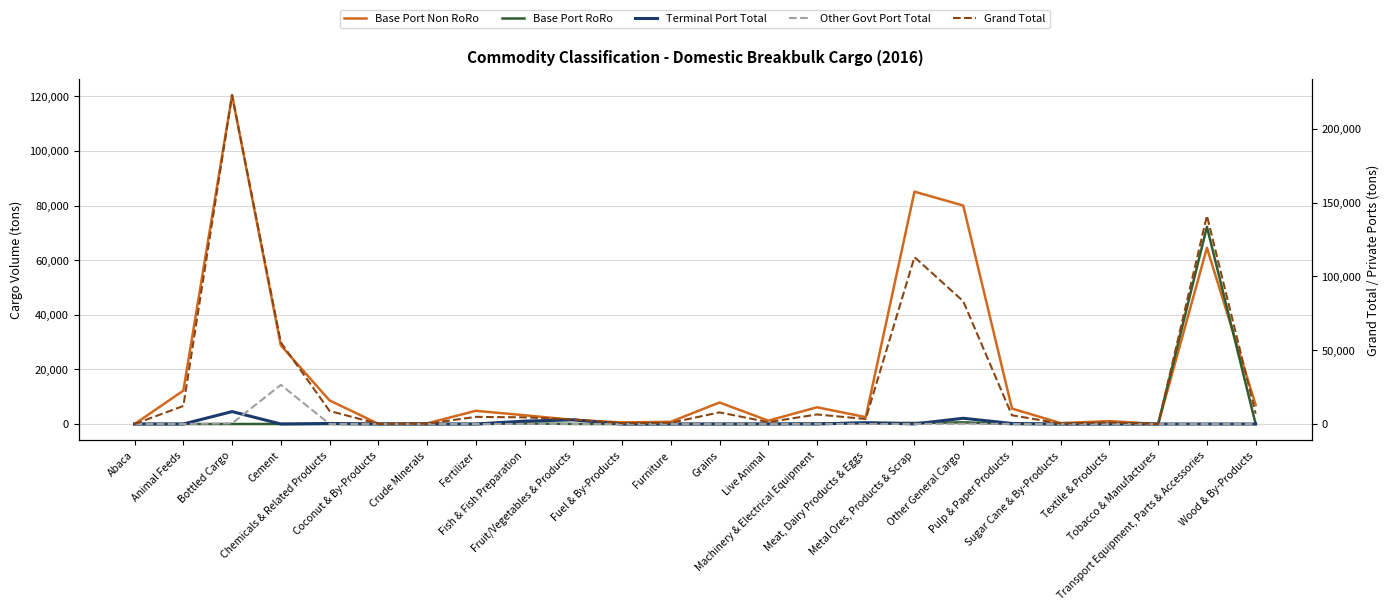

True or false: Grand Total and Base Port RoRo intersect in this chart.

False